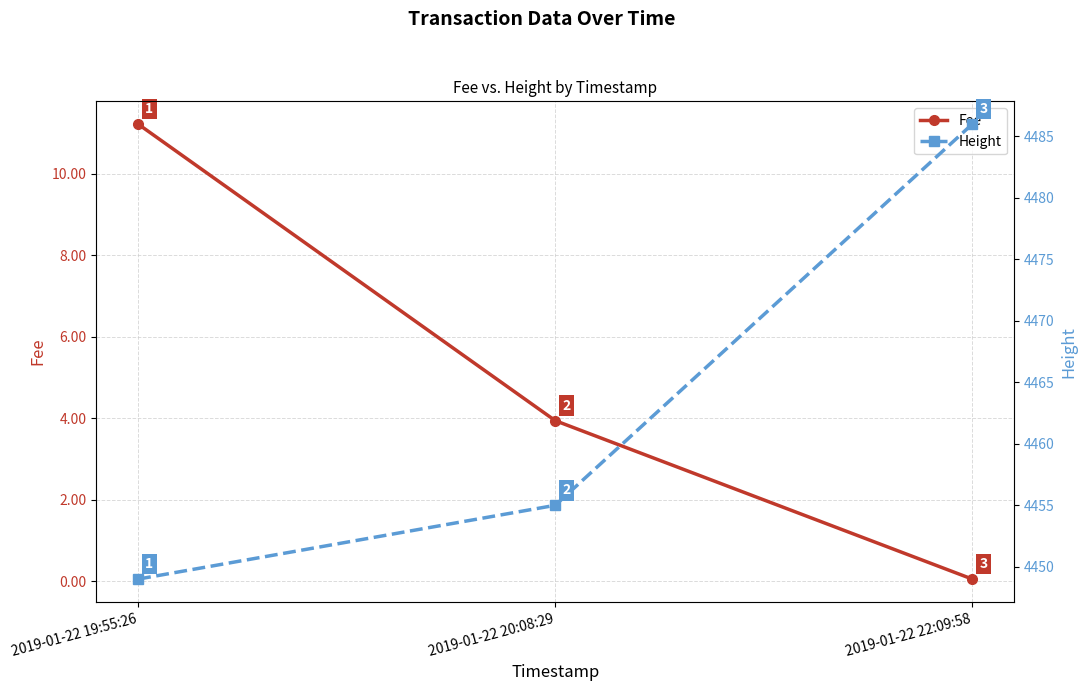

What is the minimum value for Fee?

0.1